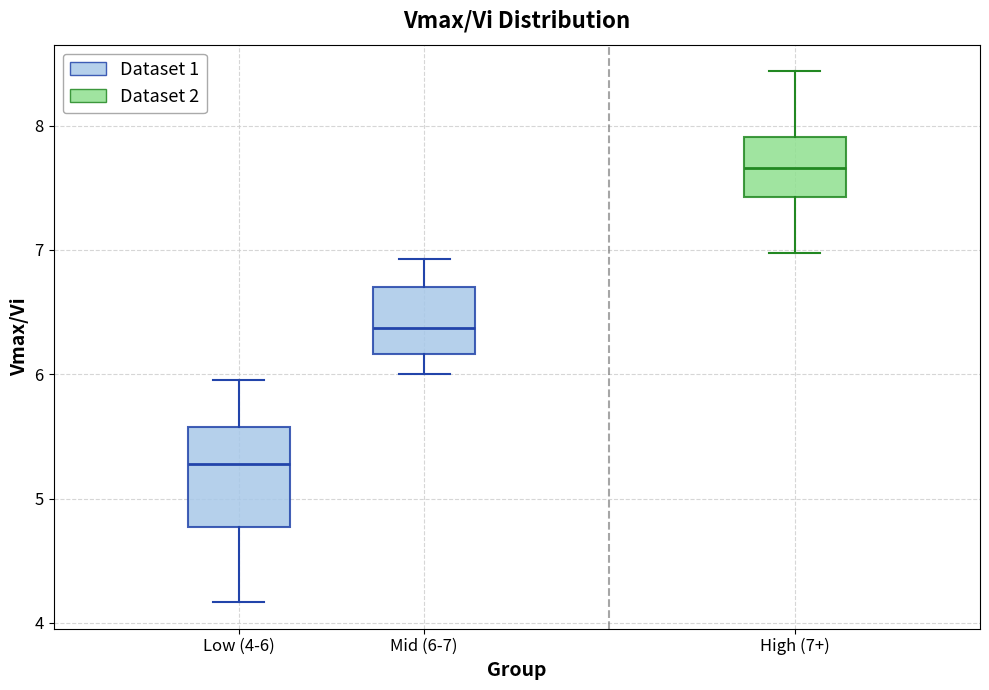

Comparing the boxes themselves (not the whiskers), which one is the tallest?

Low (4-6)